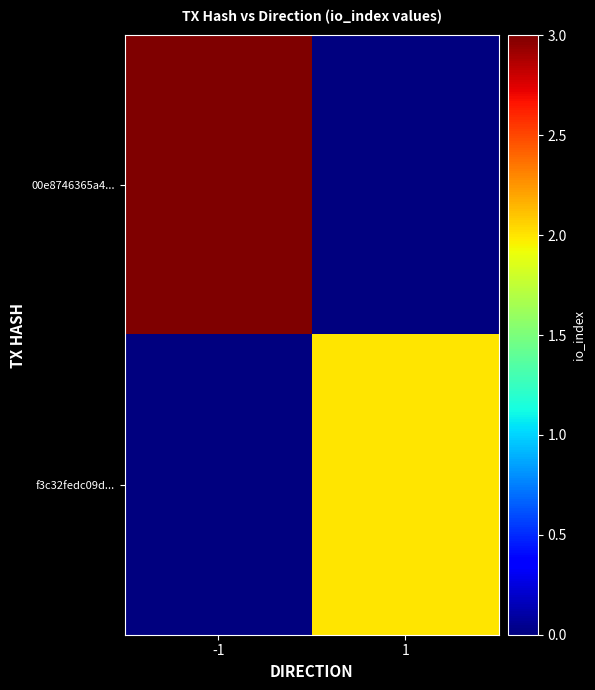

At how many categories does at least one series exceed 2?

1